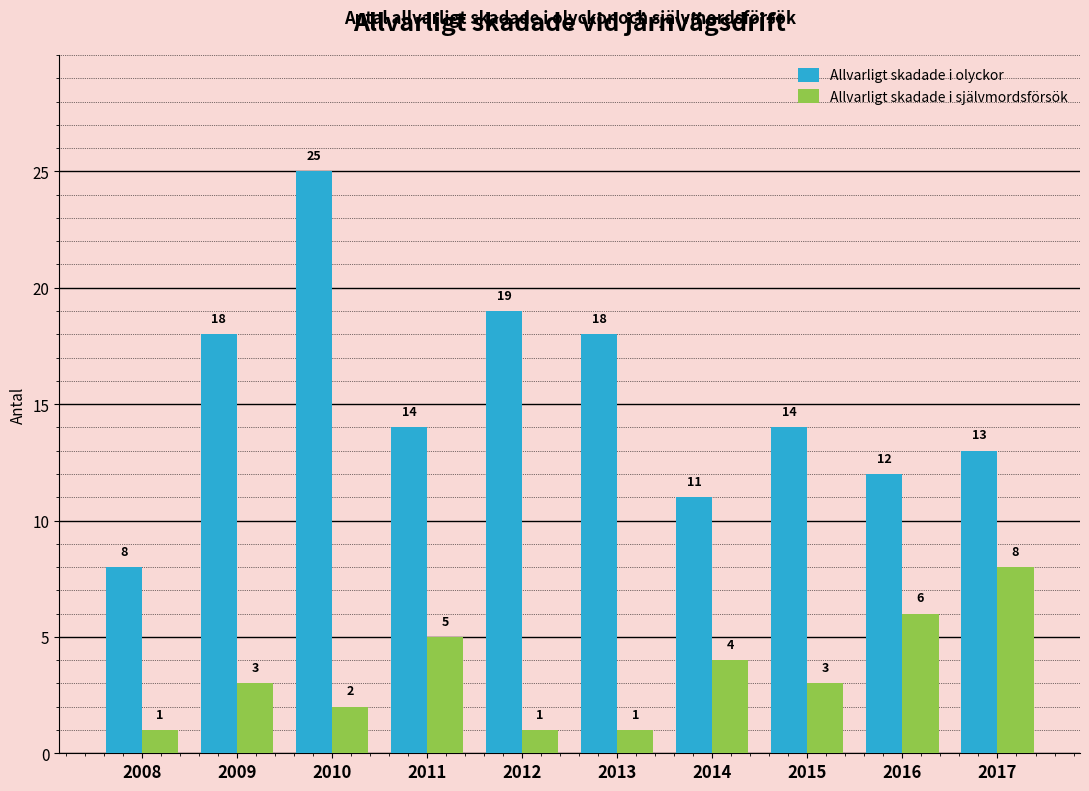

Read the Allvarligt skadade i olyckor value at 2015.

14